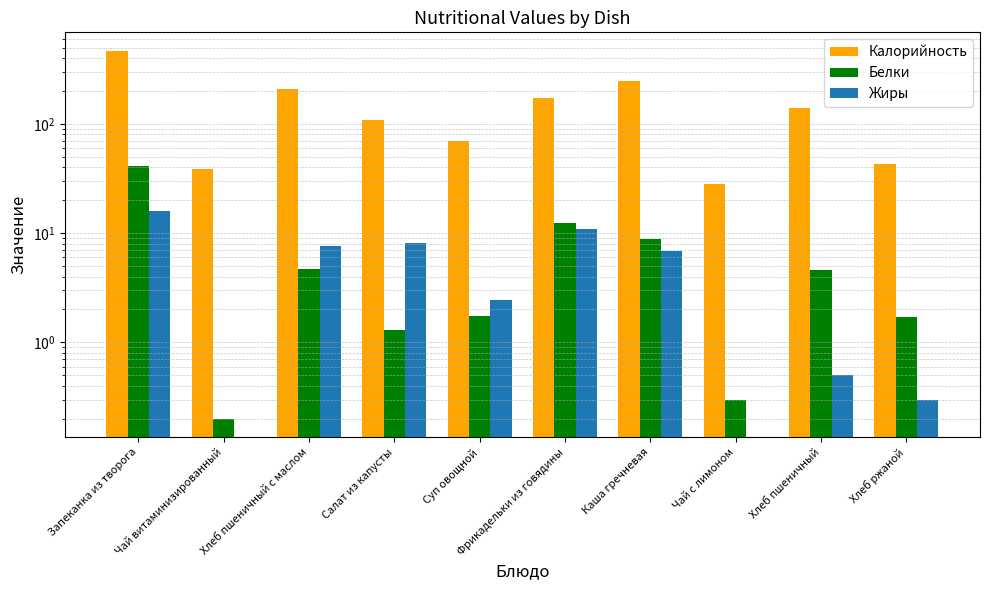

What is the average value of the Жиры series?

5.3